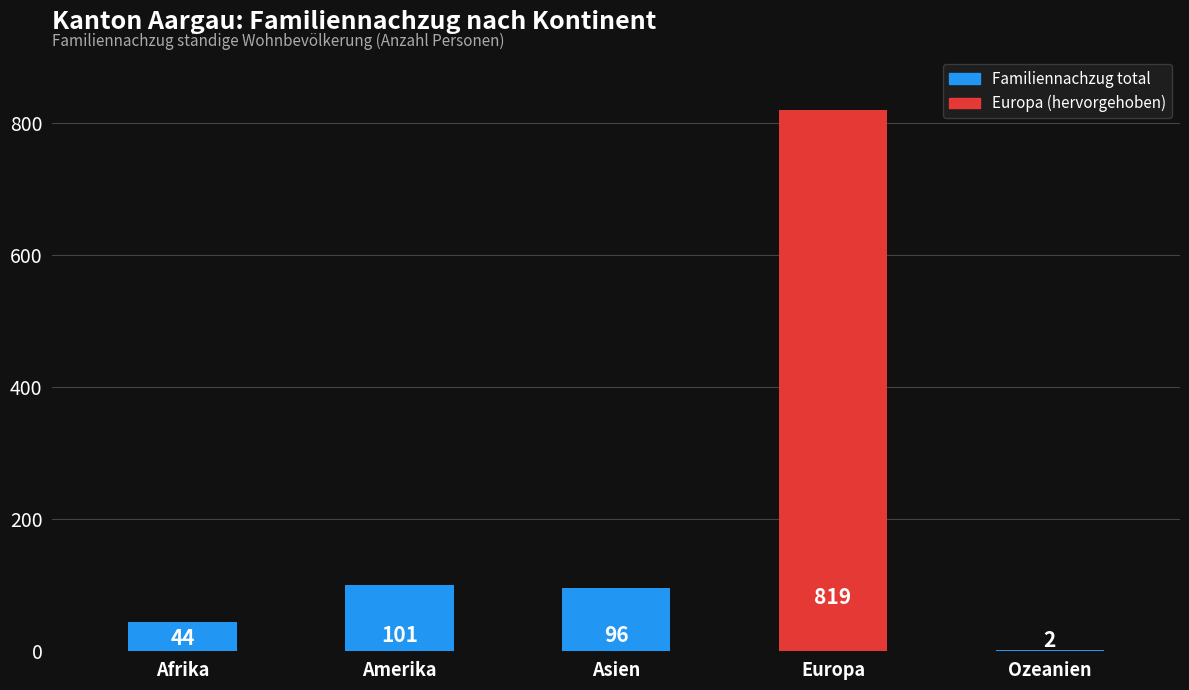

What is the approximate value at Afrika?

44